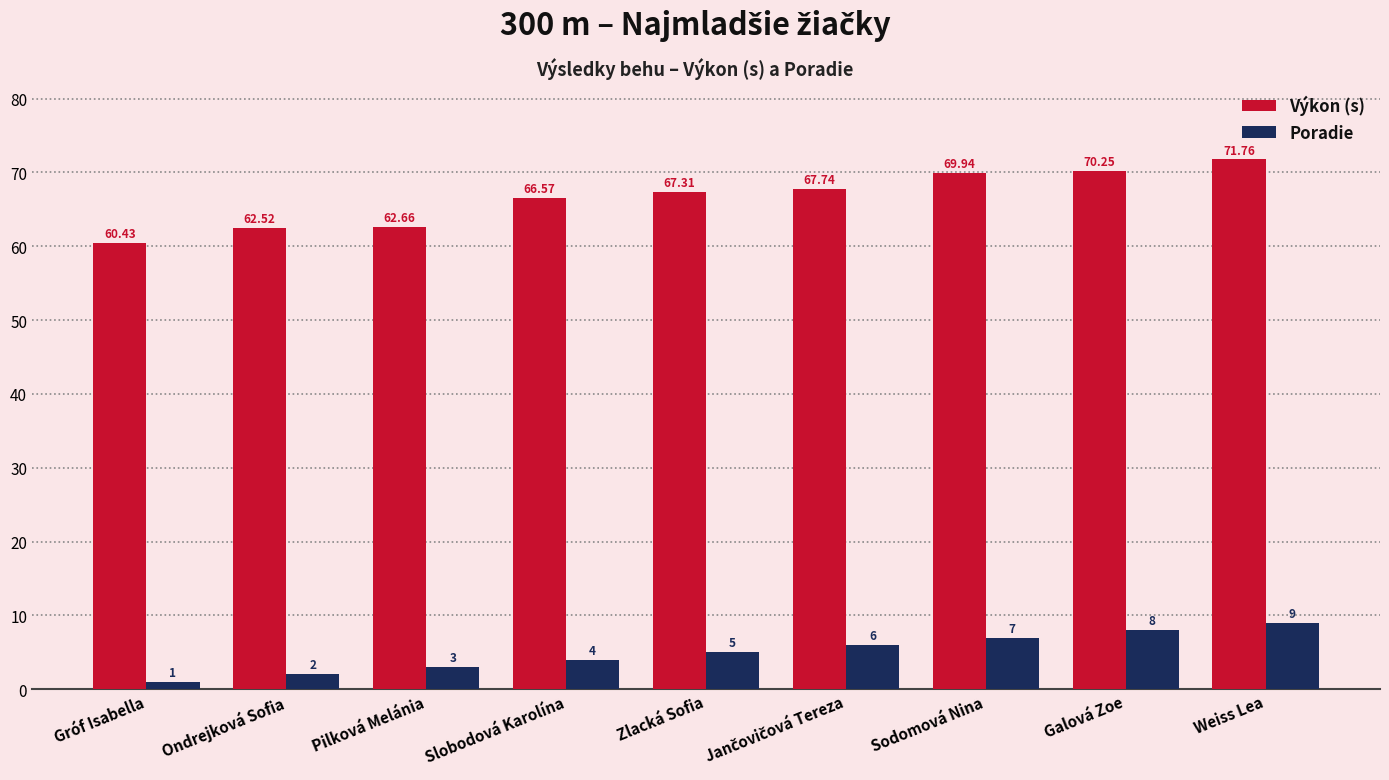

Does the chart contain stacked bars?

No